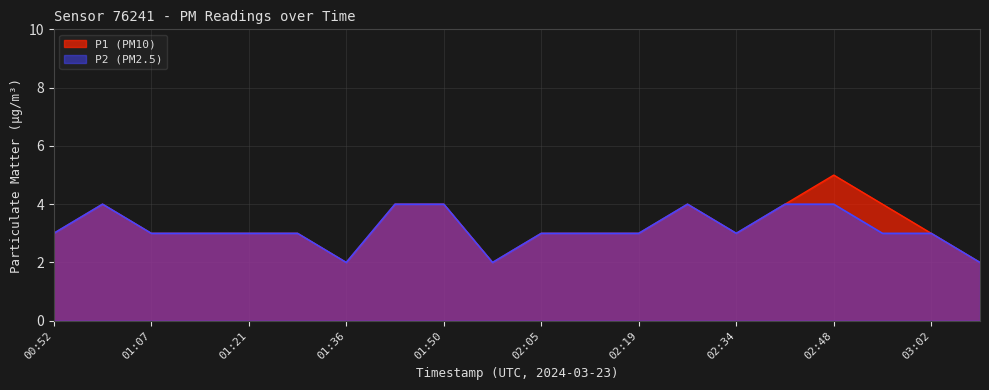

Which category has the highest value across all series?

02:48